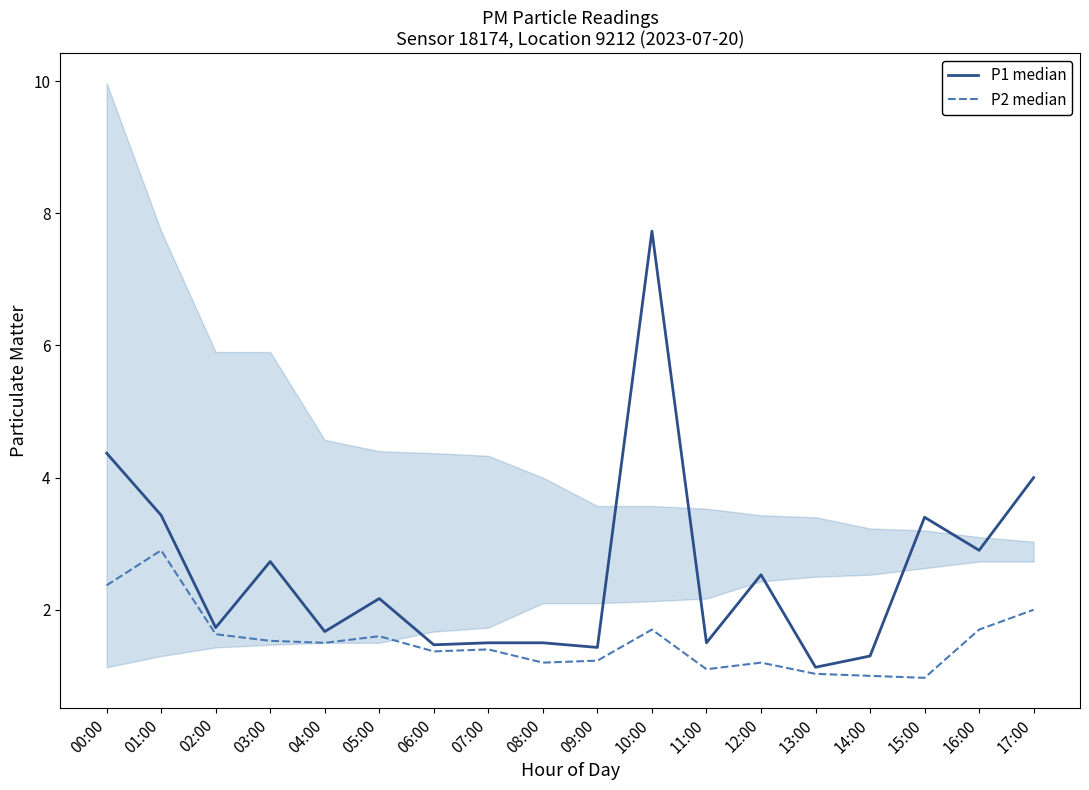

At which label is P2 median closest to 1?

14:00